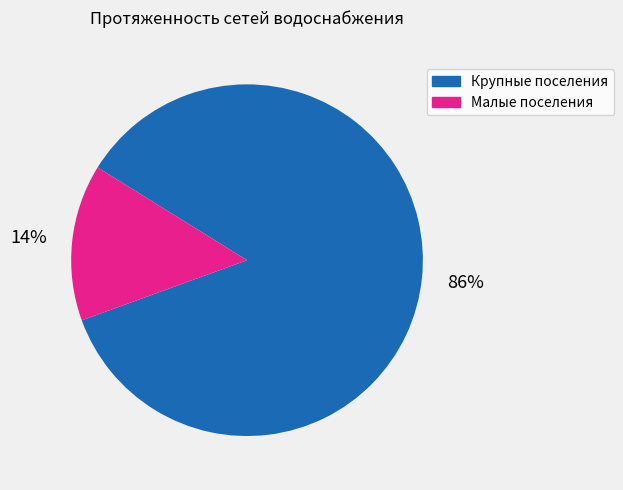

To the nearest percent, what is the average slice percentage?

50%